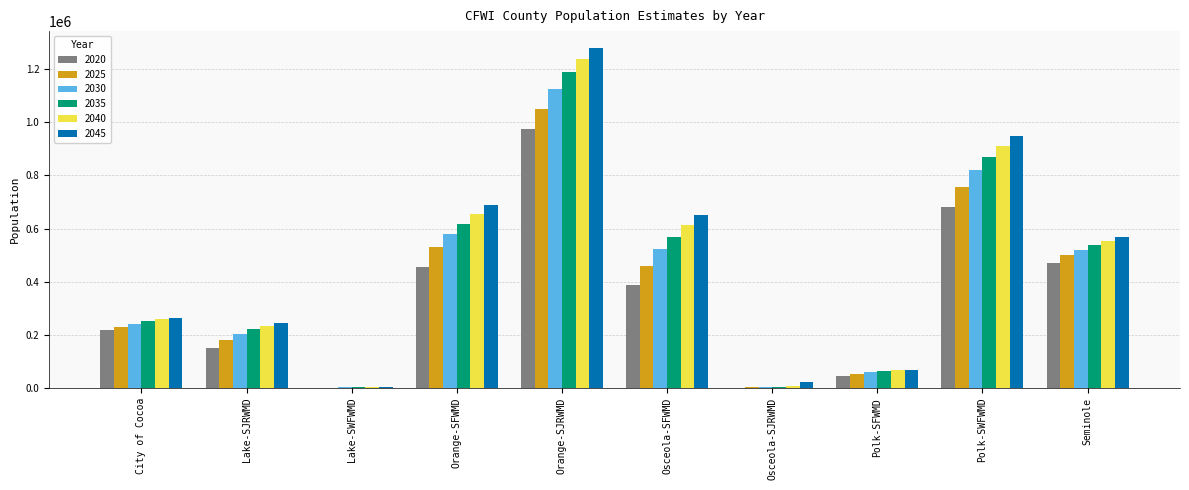

What is the average value of the 2035 series?

432758